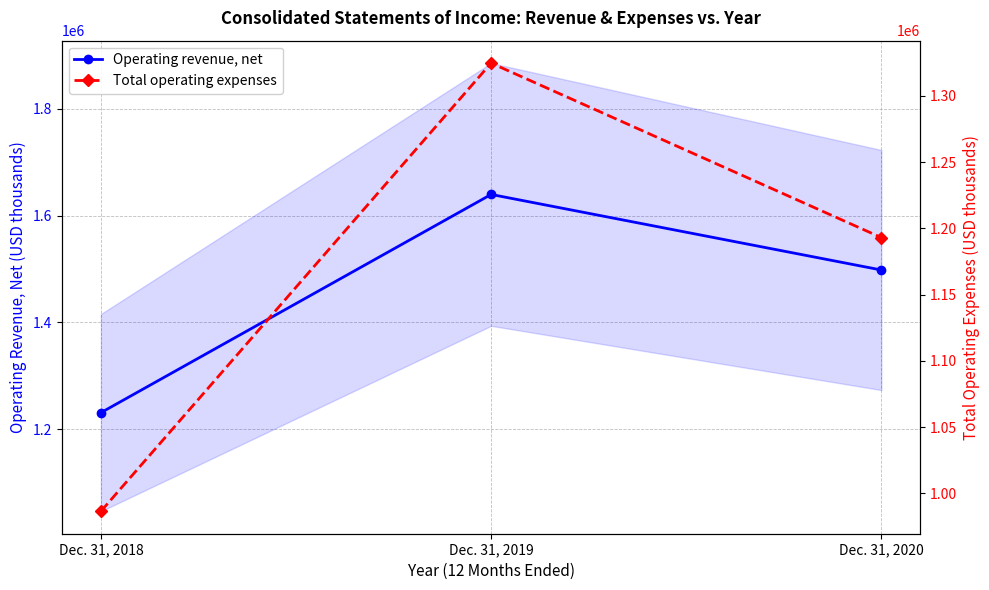

Reading right to left, transcribe all the data shown in this chart.

Operating revenue, net: 1498146	1639605	1231044
Total operating expenses: 1193054	1324711	986487